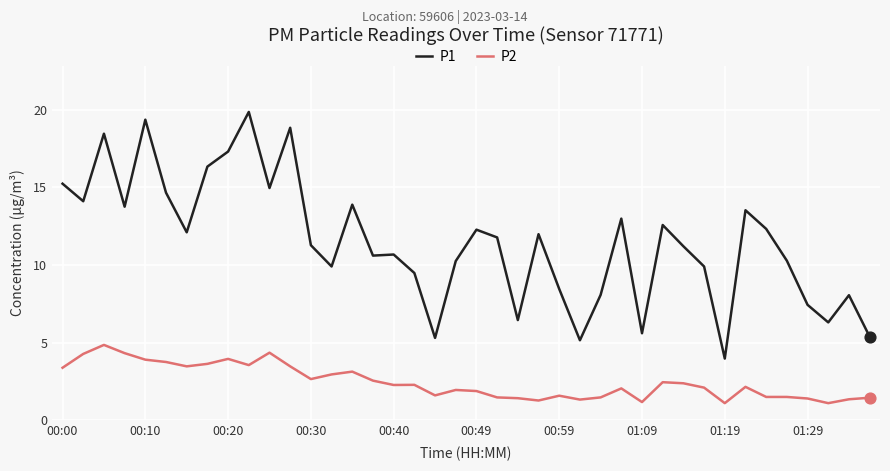

What are all the series names shown in the legend?

P1, P2